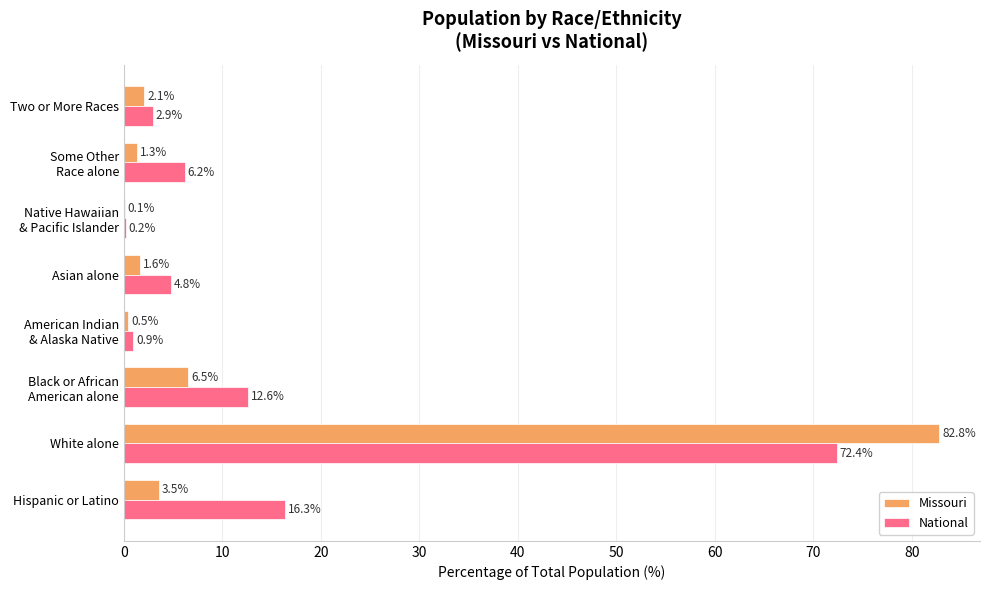

What is the highest value of the National series?

72.4